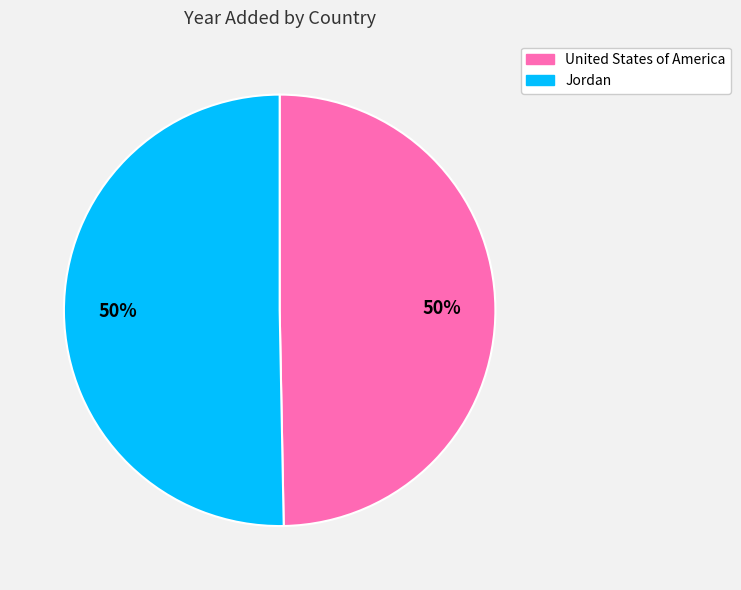

What is the ratio of the value at United States of America to the value at Jordan?

1.0